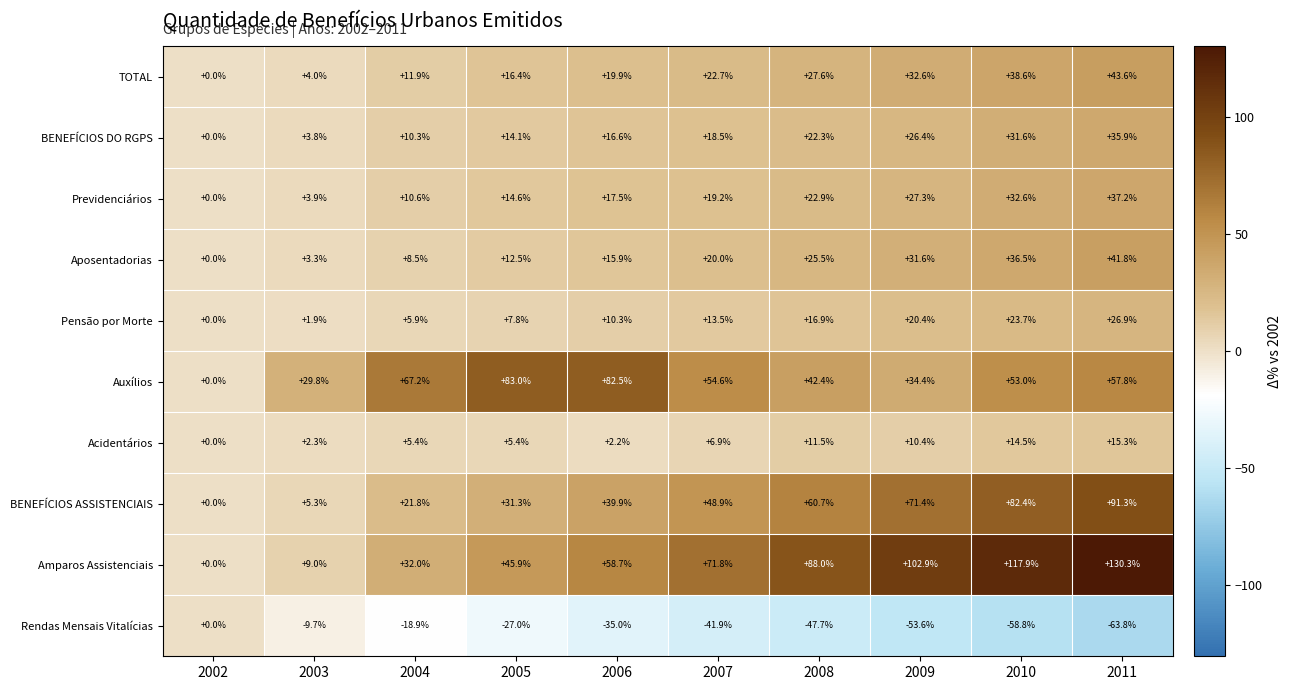

At 2010, list the series in order from largest to smallest.

Amparos Assistenciais, BENEFÍCIOS ASSISTENCIAIS, Auxílios, TOTAL, Aposentadorias, Previdenciários, BENEFÍCIOS DO RGPS, Pensão por Morte, Acidentários, Rendas Mensais Vitalícias